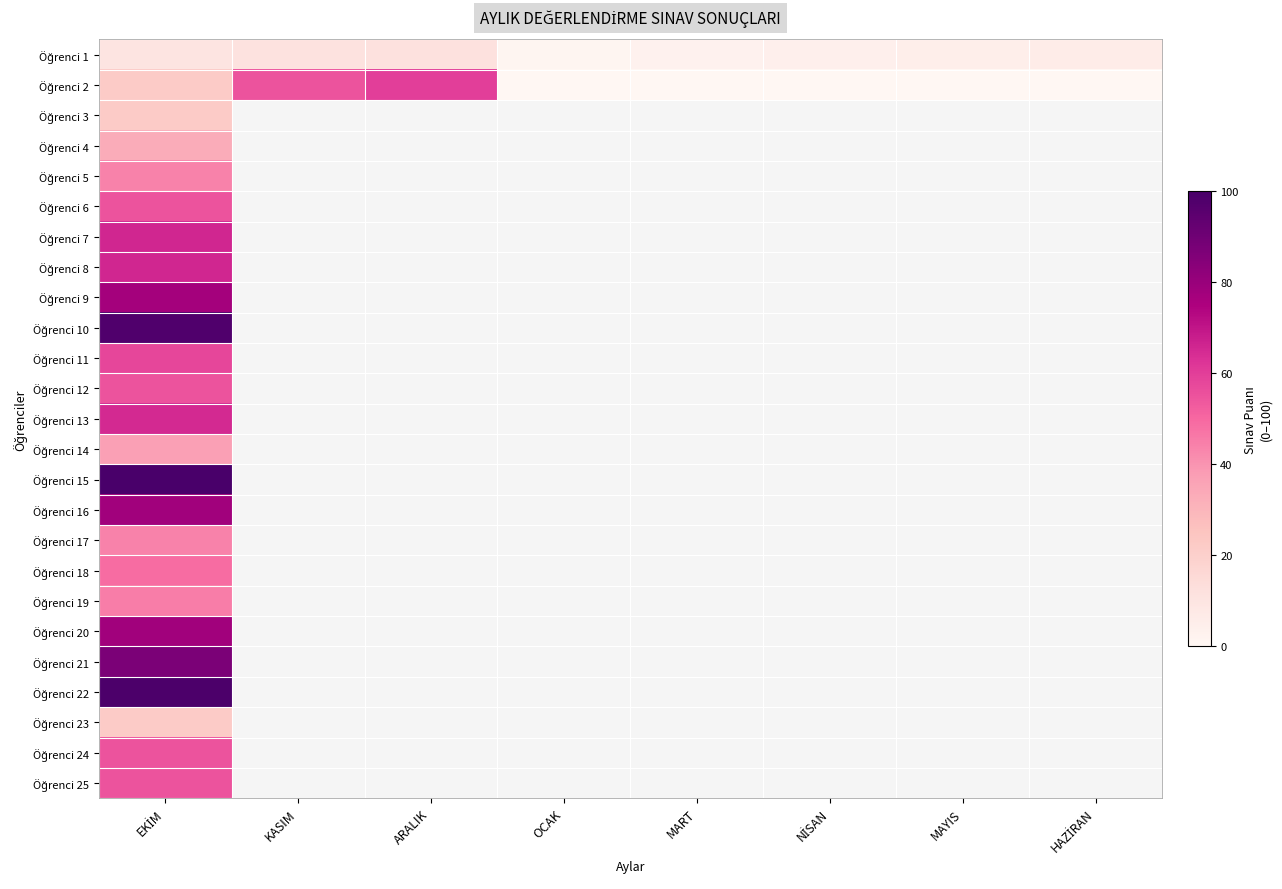

Between HAZİRAN and ARALIK, which is larger?

ARALIK